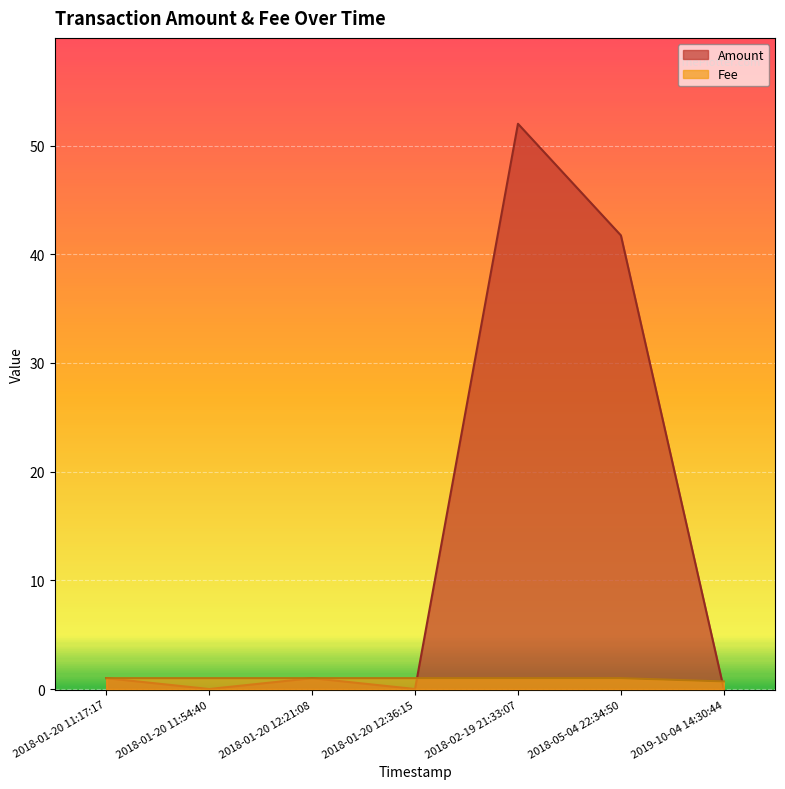

How many Fee values are between 1 and 2?

6